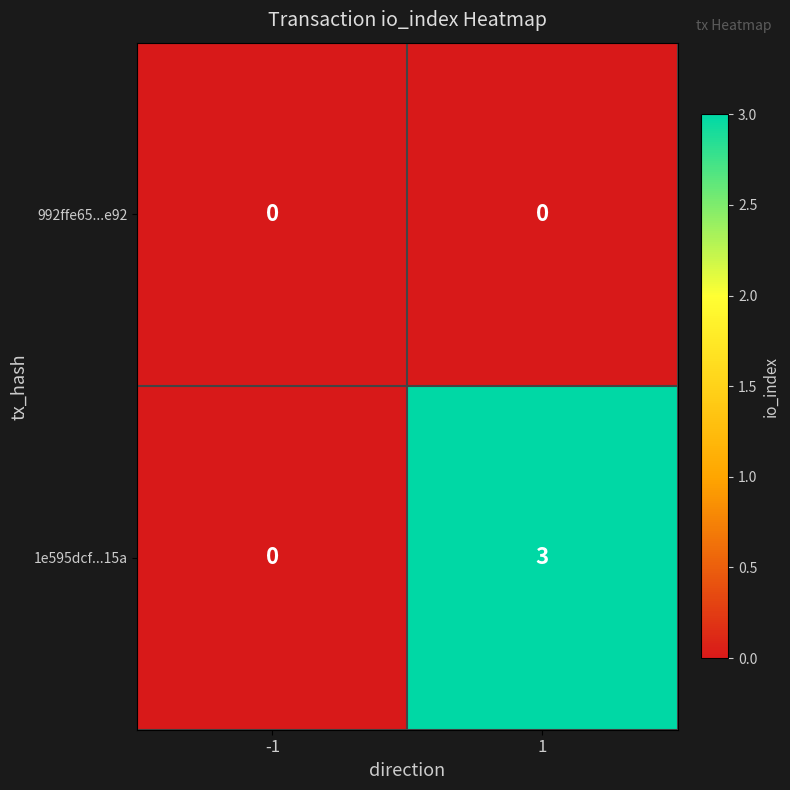

At how many categories does at least one series exceed 2?

1